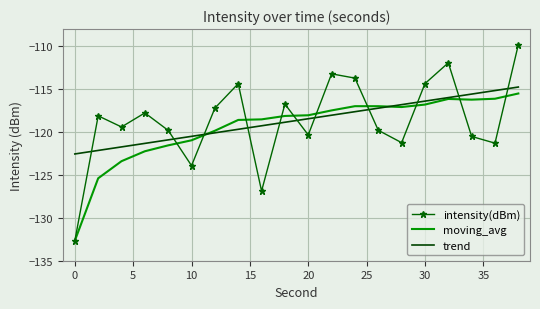

Which series has the largest range (max minus min)?

intensity(dBm)